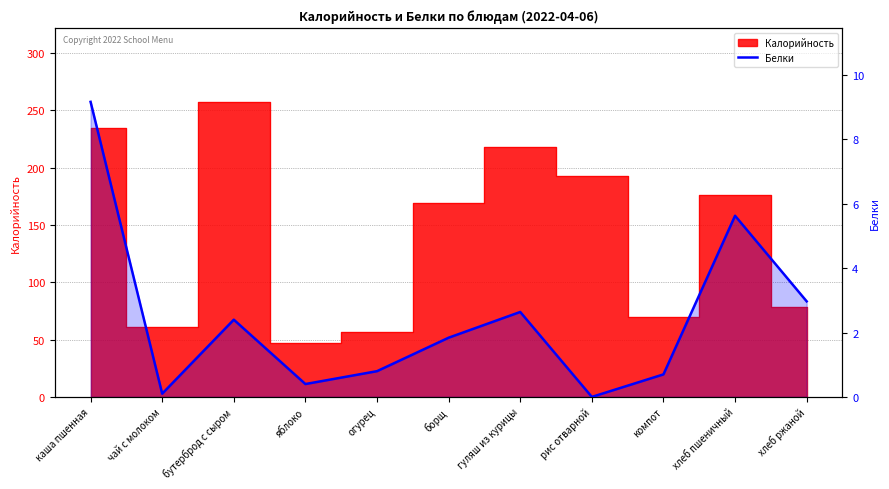

How many points are higher than both their immediate neighbors (excluding endpoints)?

3